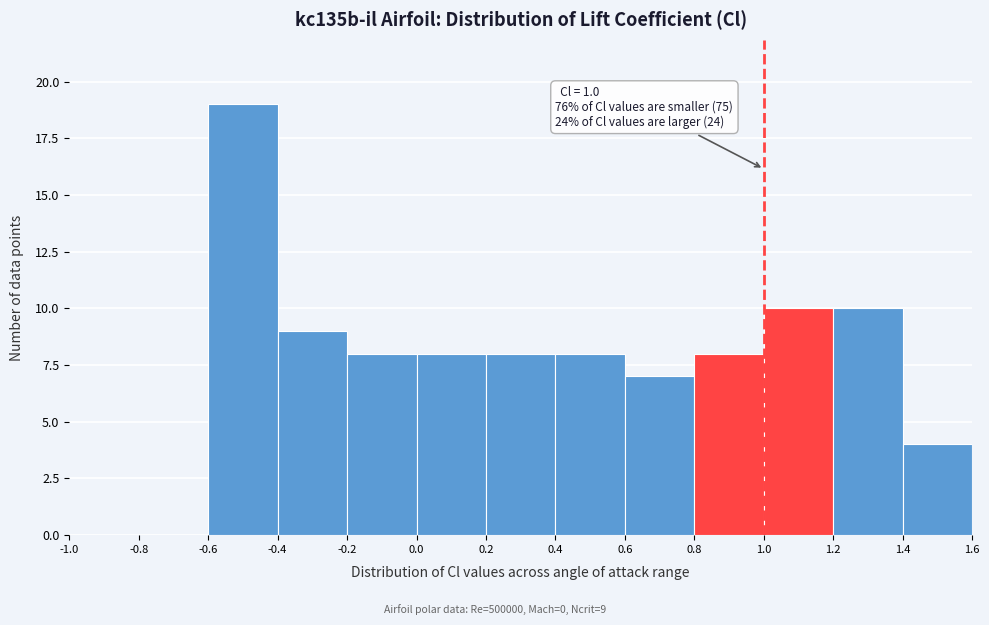

Over which range of the x-axis is the bar tallest?

-0.6 to -0.4